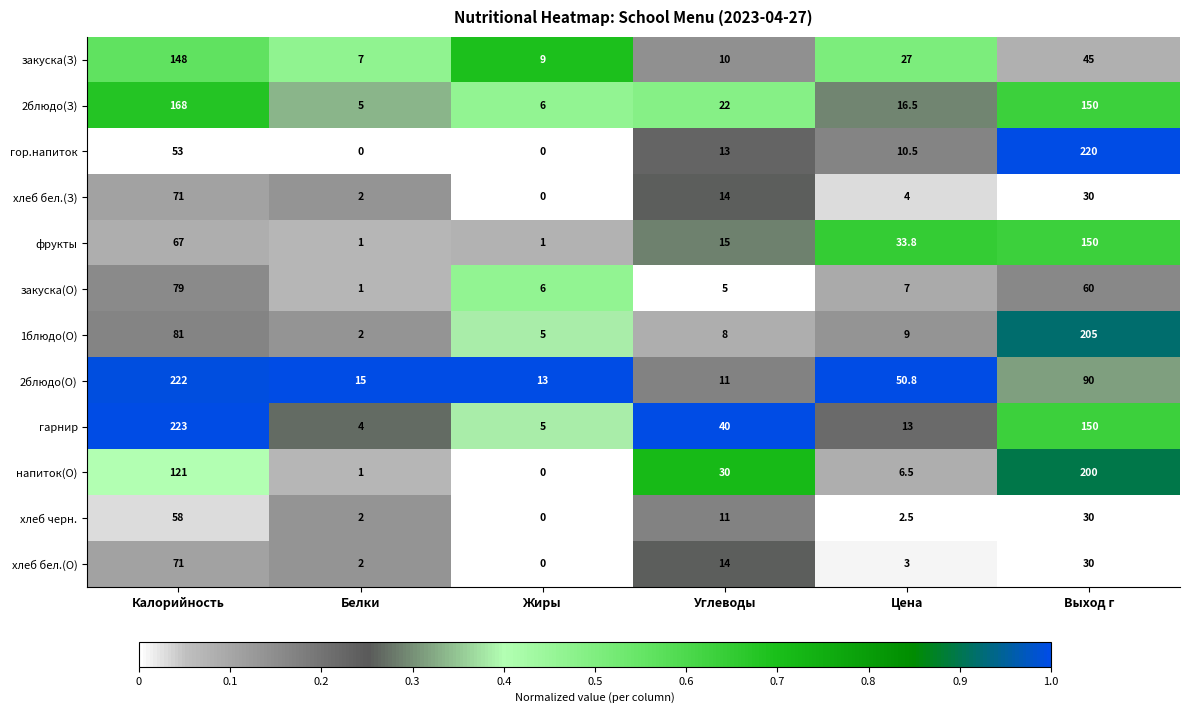

What is the maximum value for фрукты?

150.0